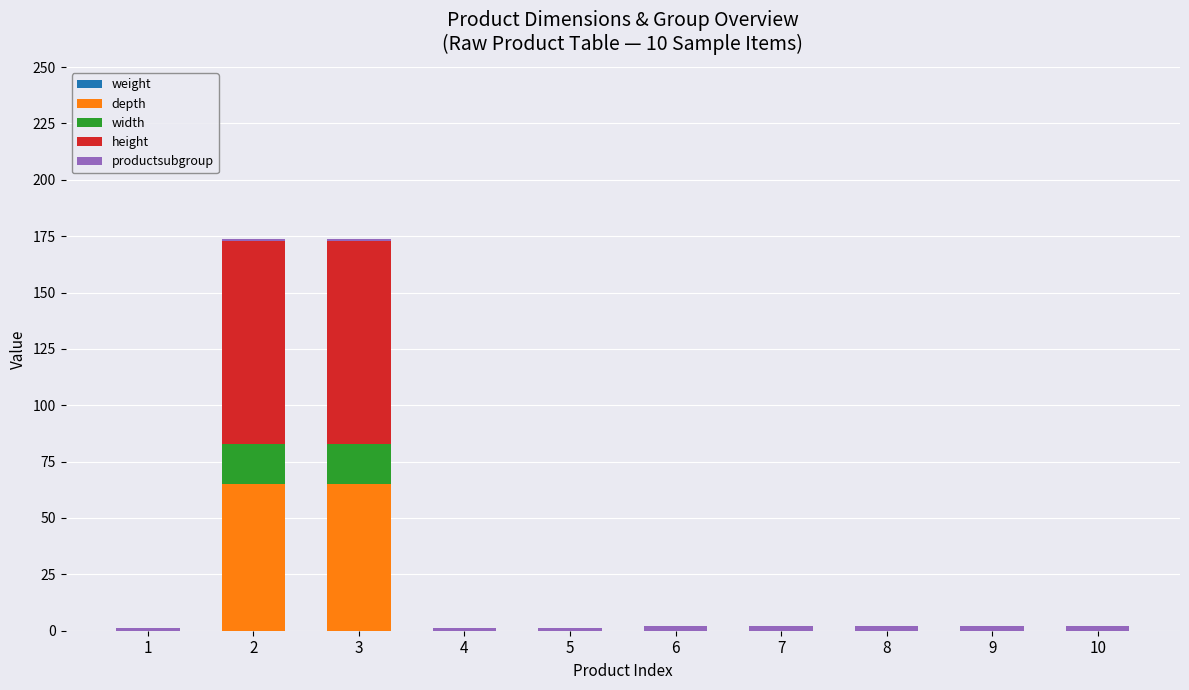

Are the bars horizontal?

No